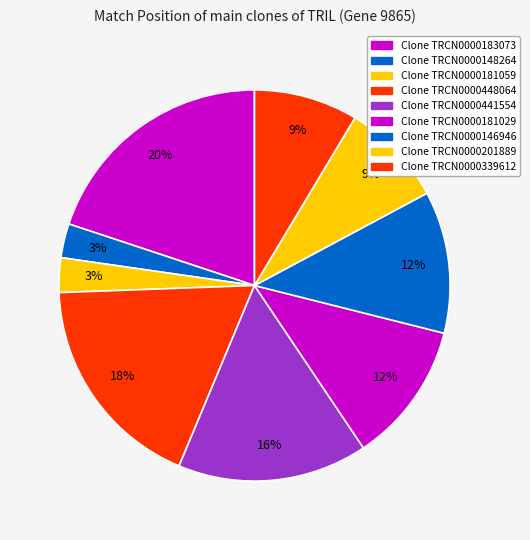

Count the number of slices in the pie.

9